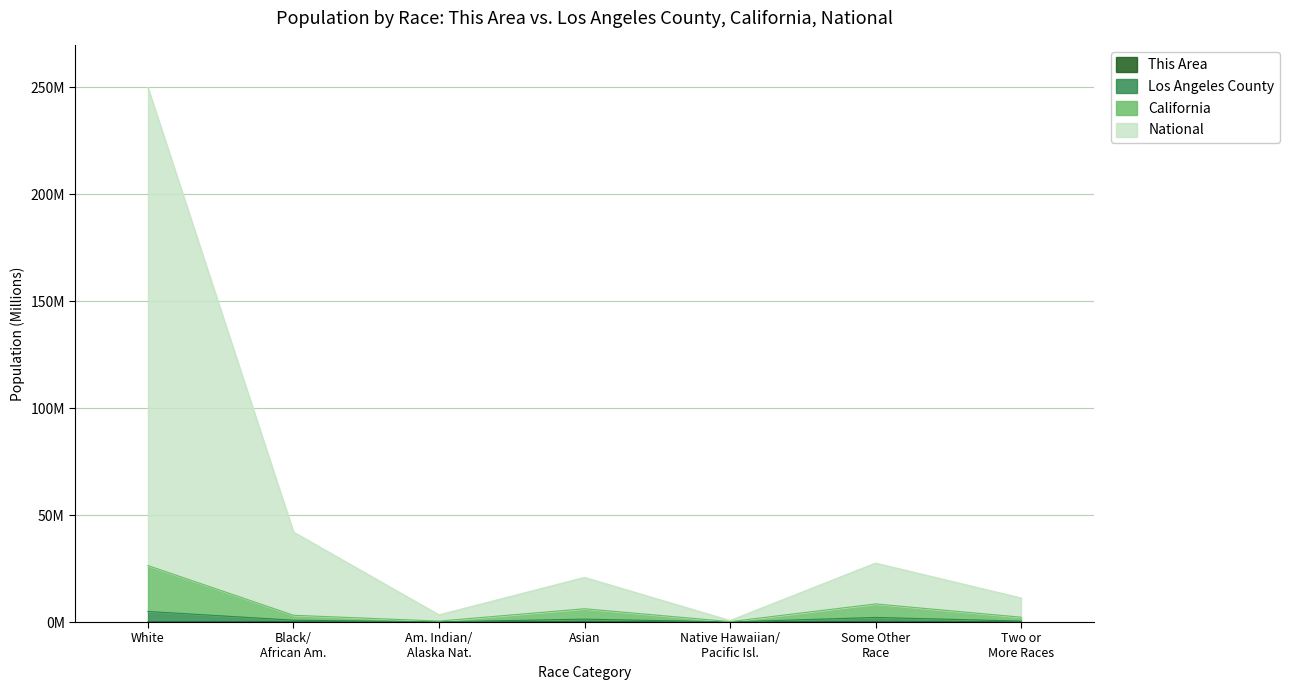

Which has a higher value, Black/ African Am. or Two or More Races?

Two or More Races